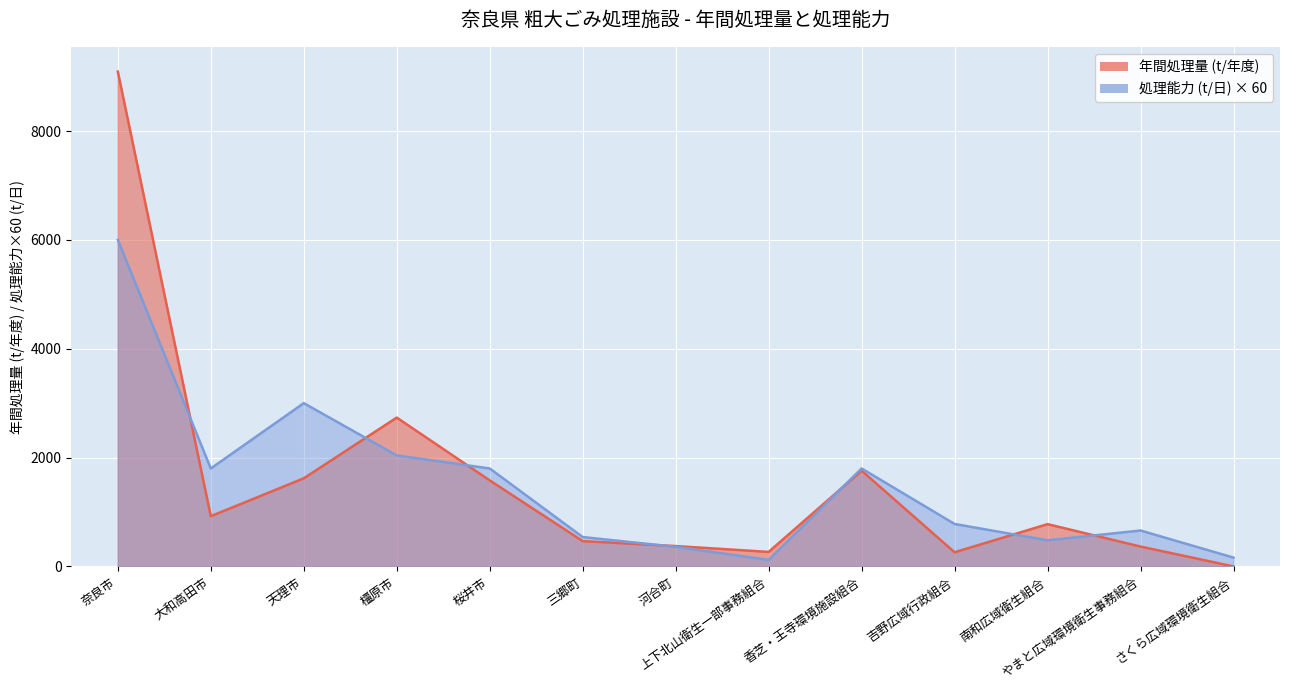

Which has a higher value, 河合町 or 南和広域衛生組合?

南和広域衛生組合